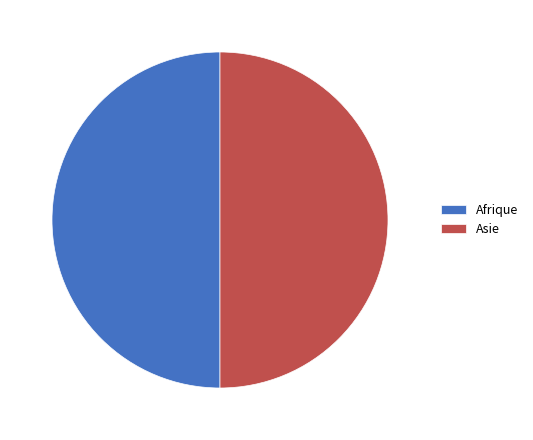

Is the sum of Asie and Afrique greater than half?

Yes